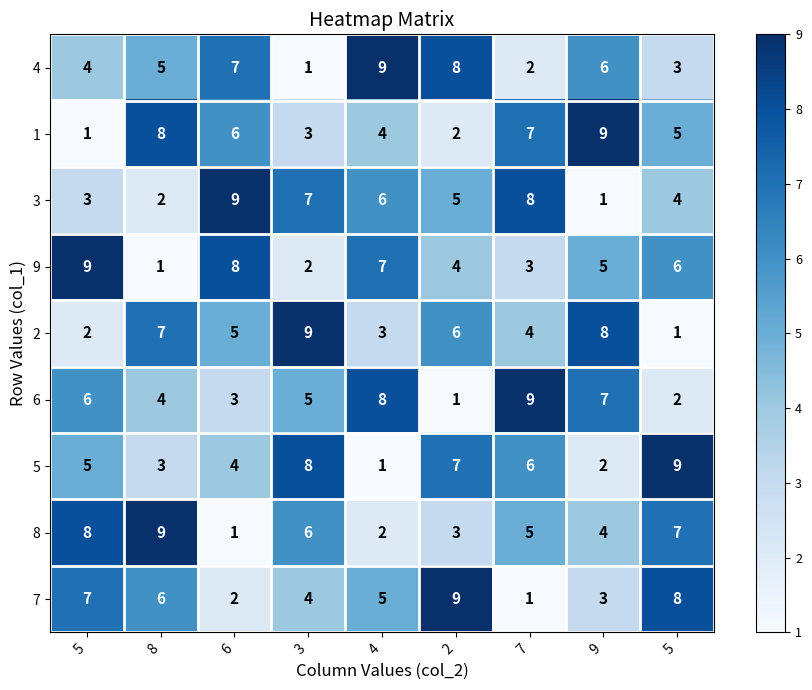

How many series are shown in this chart?

9